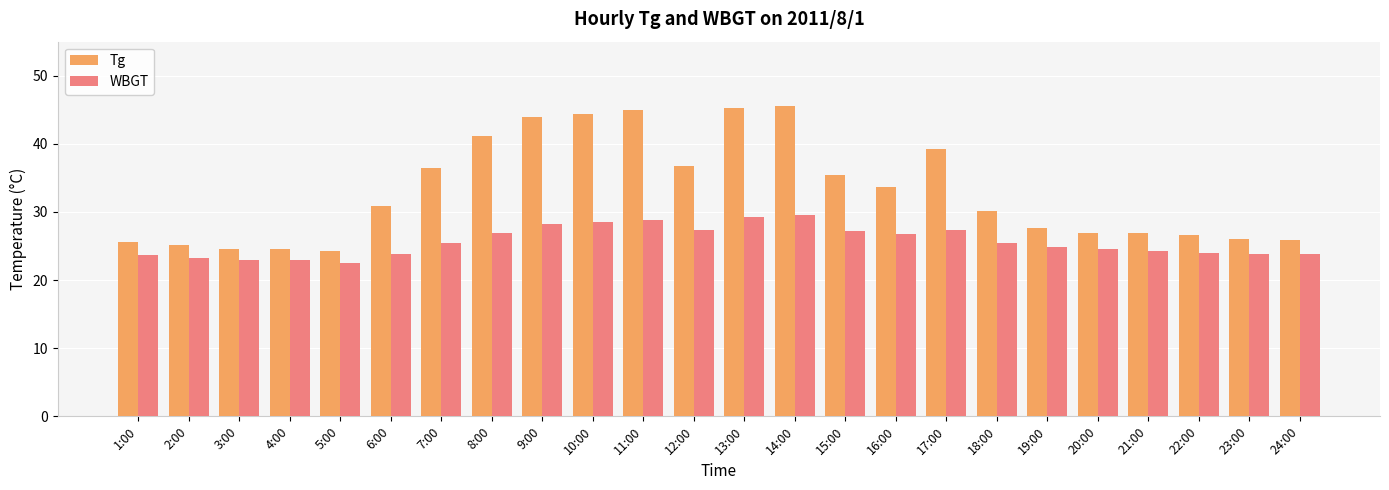

What is the difference between the WBGT values at 9:00 and 12:00?

0.9